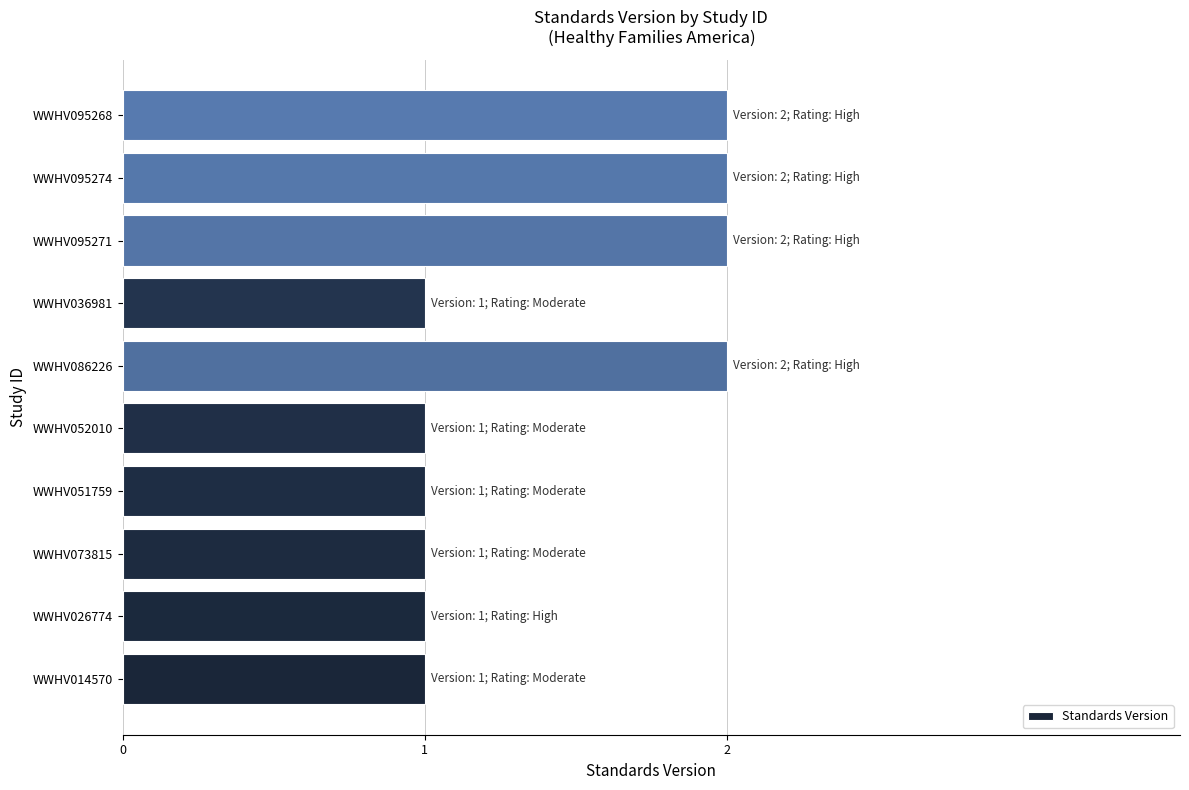

Reading bottom to top, extract all data points from this chart.

WWHV014570=1	WWHV026774=1	WWHV073815=1	WWHV051759=1	WWHV052010=1	WWHV086226=2	WWHV036981=1	WWHV095271=2	WWHV095274=2	WWHV095268=2